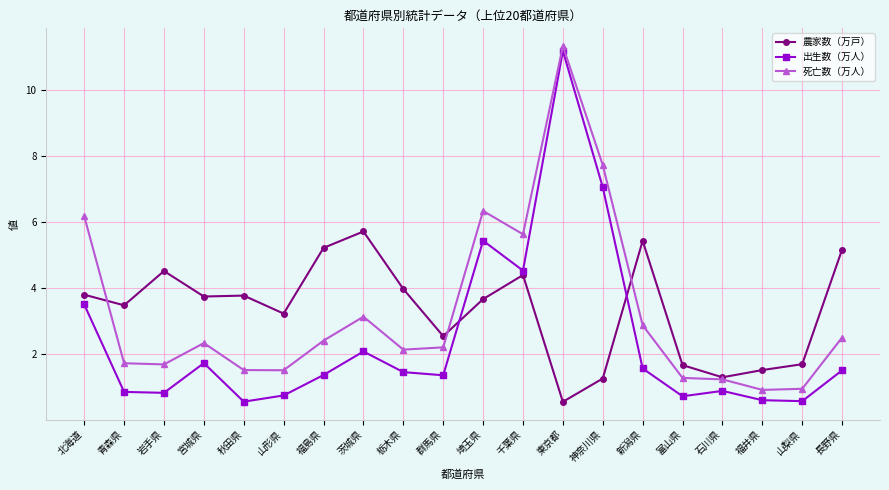

The value of 出生数（万人） at 新潟県 is 1.6. True or false?

True